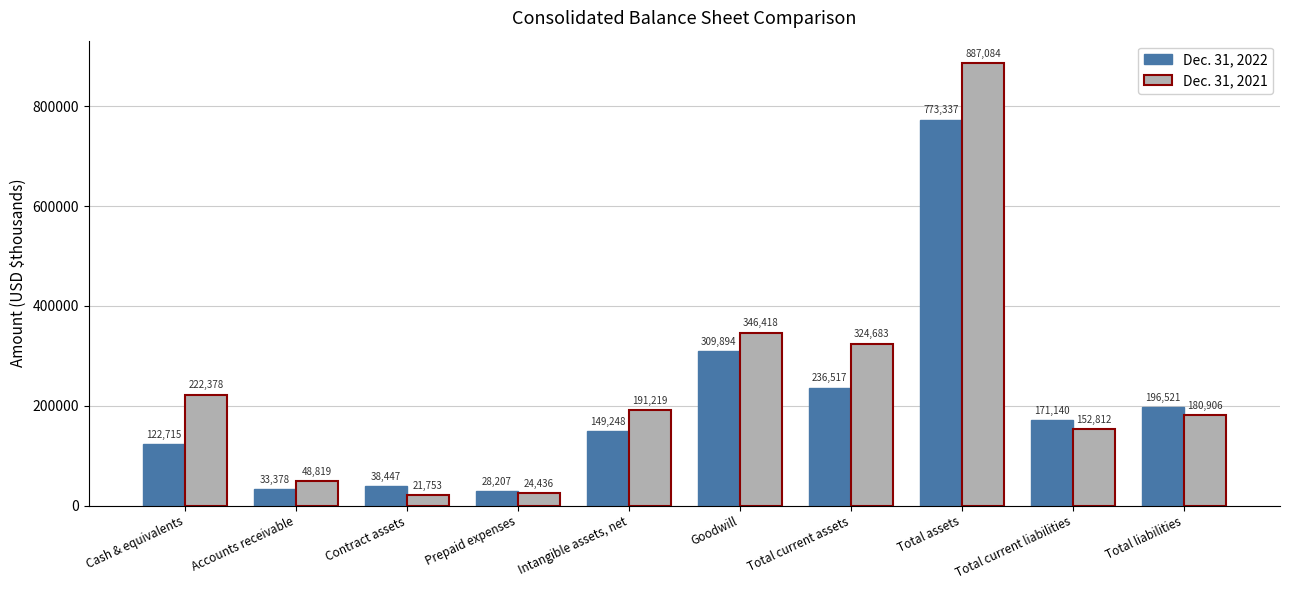

Which series has the largest total across all categories?

Dec. 31, 2021